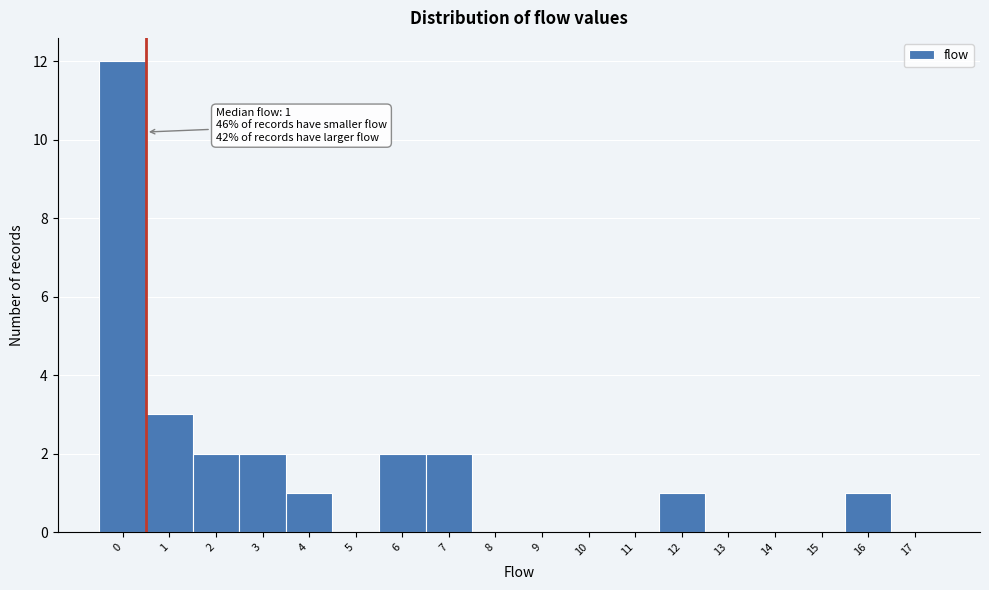

Reading right to left, extract all data points from this chart.

17=0	16=1	15=0	14=0	13=0	12=1	11=0	10=0	9=0	8=0	7=2	6=2	5=0	4=1	3=2	2=2	1=3	0=12